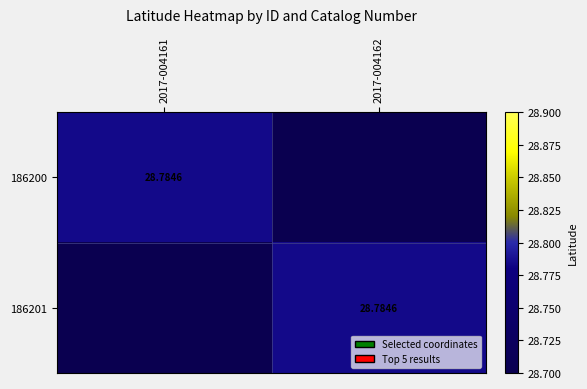

At which category is the sum across all series the highest?

2017-004161